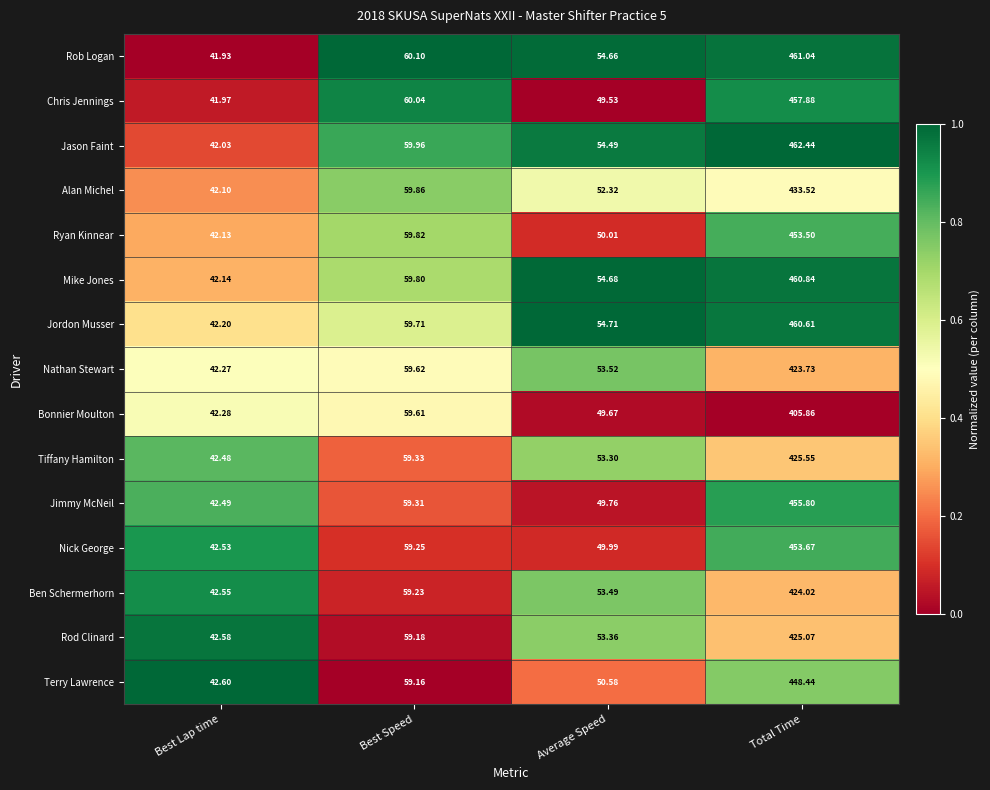

Which label corresponds to the largest value in the chart?

Total Time